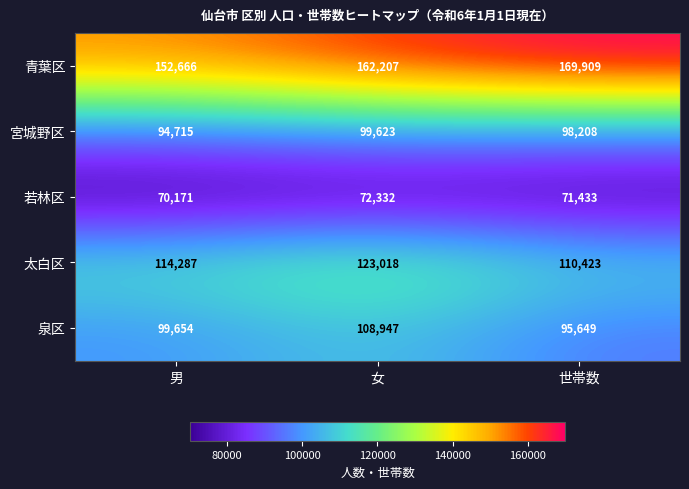

Which series has the largest range (max minus min)?

青葉区